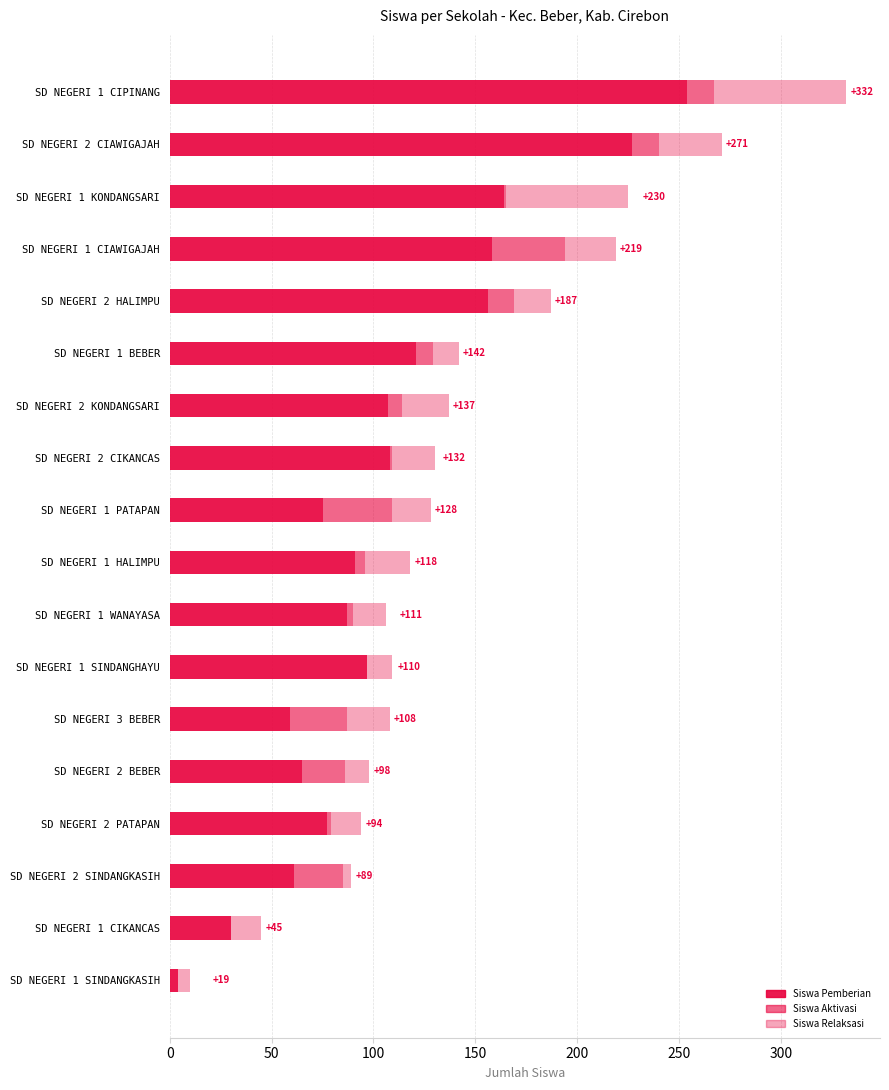

How many distinct data groups are displayed?

3